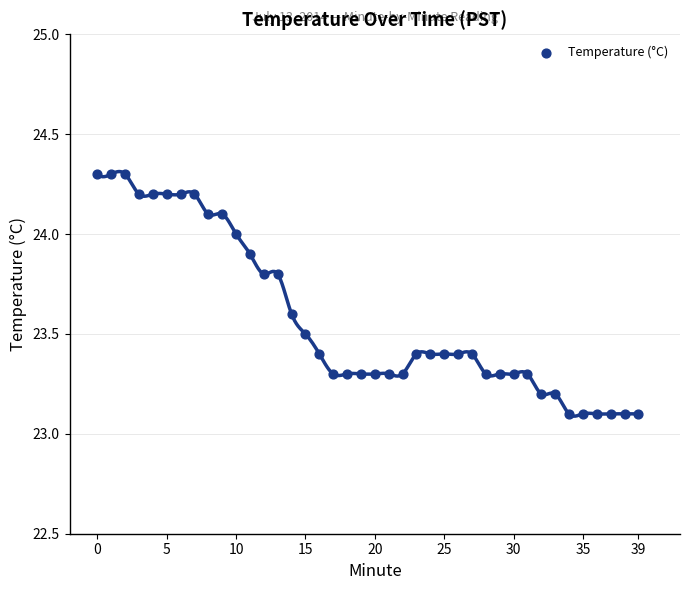

Count the number of points in this scatter plot.

40